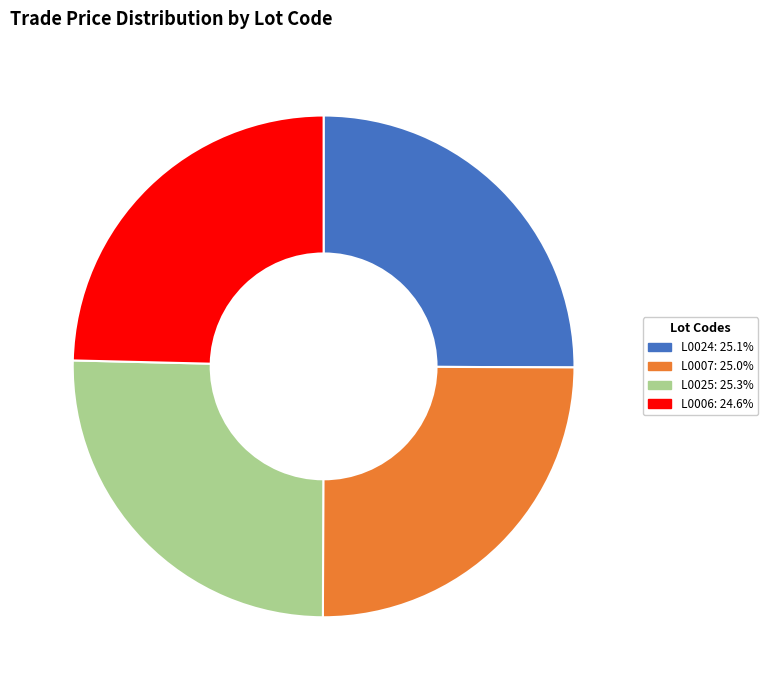

True or false: L0025 accounts for 40% of the total.

False